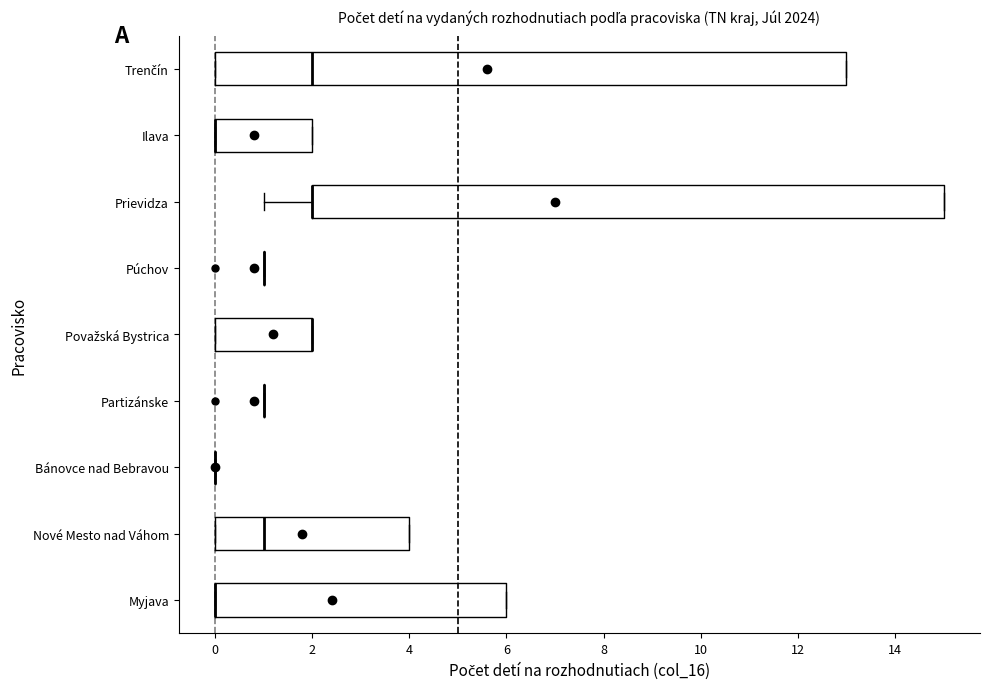

Reading bottom to top, read every box against the x-axis: the position of its median line, the range the box covers, and the ends of its whiskers. The values are not printed on the chart, so give them approximately, as read against the axis.

Myjava: median 0 (drawn on the box's left edge), box 0 to 6, whiskers 0 to 6
Nové Mesto nad Váhom: median 1, box 0 to 4, whiskers 0 to 4
Bánovce nad Bebravou: box collapsed to a line at 0, whiskers 0 to 0
Partizánske: box collapsed to a line at 1, whiskers 1 to 1
Považská Bystrica: median 2 (drawn on the box's right edge), box 0 to 2, whiskers 0 to 2
Púchov: box collapsed to a line at 1, whiskers 1 to 1
Prievidza: median 2 (drawn on the box's left edge), box 2 to 15, whiskers 1 to 15
Ilava: median 0 (drawn on the box's left edge), box 0 to 2, whiskers 0 to 2
Trenčín: median 2, box 0 to 13, whiskers 0 to 13